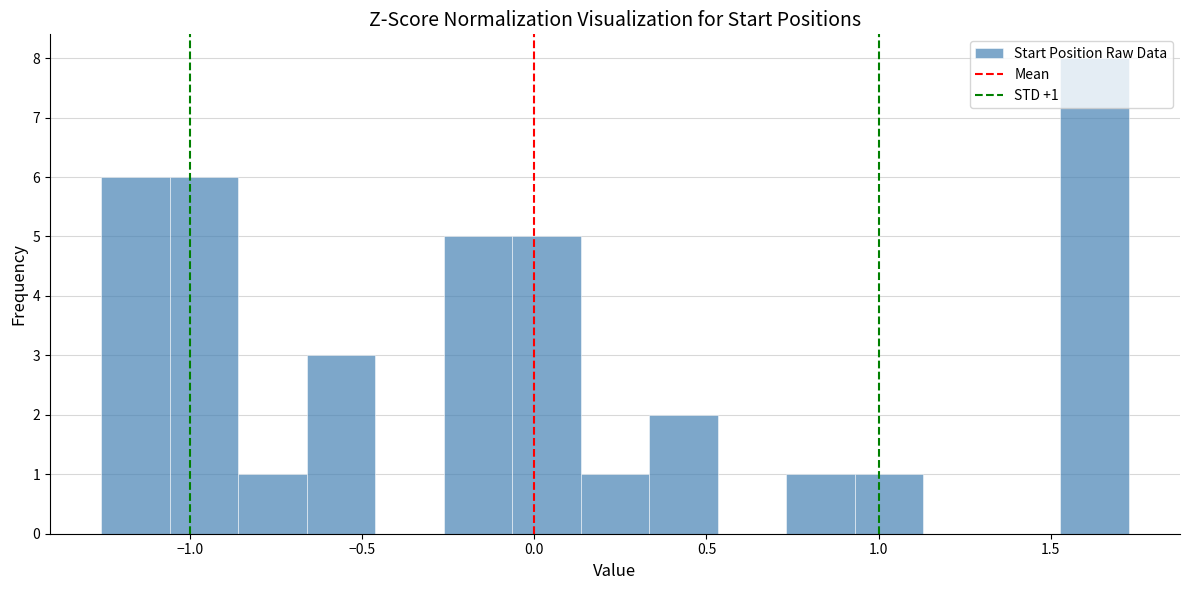

Read against the x-axis, roughly where is the centre of the tallest bar?

1.65